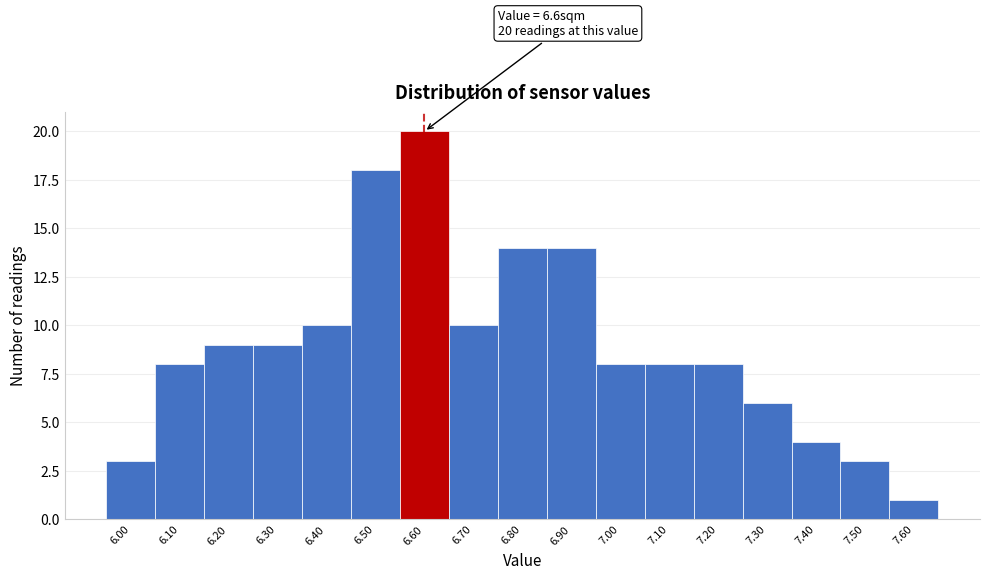

Which range on the x-axis has the tallest bar?

6.55 to 6.65